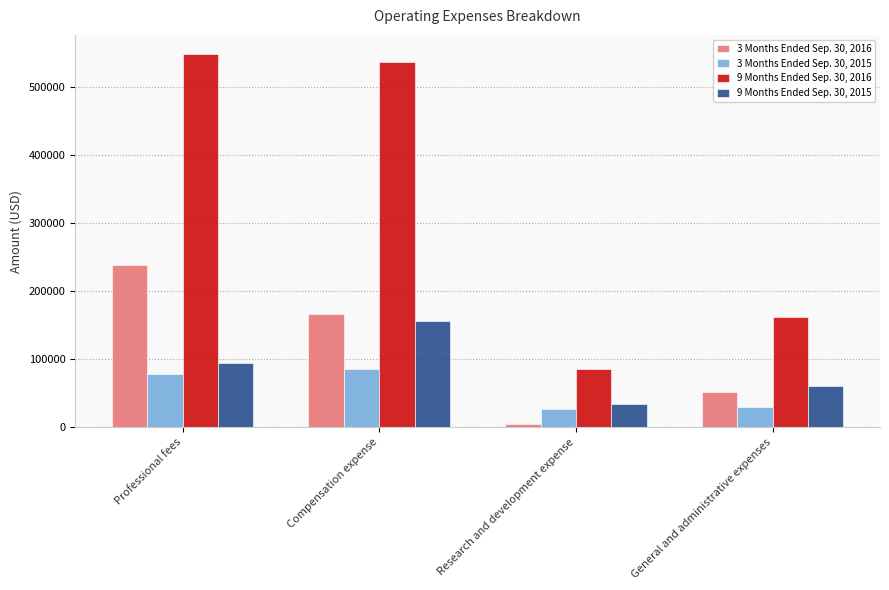

Reading left to right, transcribe all the data shown in this chart.

3 Months Ended Sep. 30, 2016: Professional fees=238085	Compensation expense=167088	Research and development expense=5201	General and administrative expenses=51322
3 Months Ended Sep. 30, 2015: Professional fees=78989	Compensation expense=85447	Research and development expense=26579	General and administrative expenses=29691
9 Months Ended Sep. 30, 2016: Professional fees=549184	Compensation expense=536706	Research and development expense=85736	General and administrative expenses=162695
9 Months Ended Sep. 30, 2015: Professional fees=94489	Compensation expense=156719	Research and development expense=34662	General and administrative expenses=60497